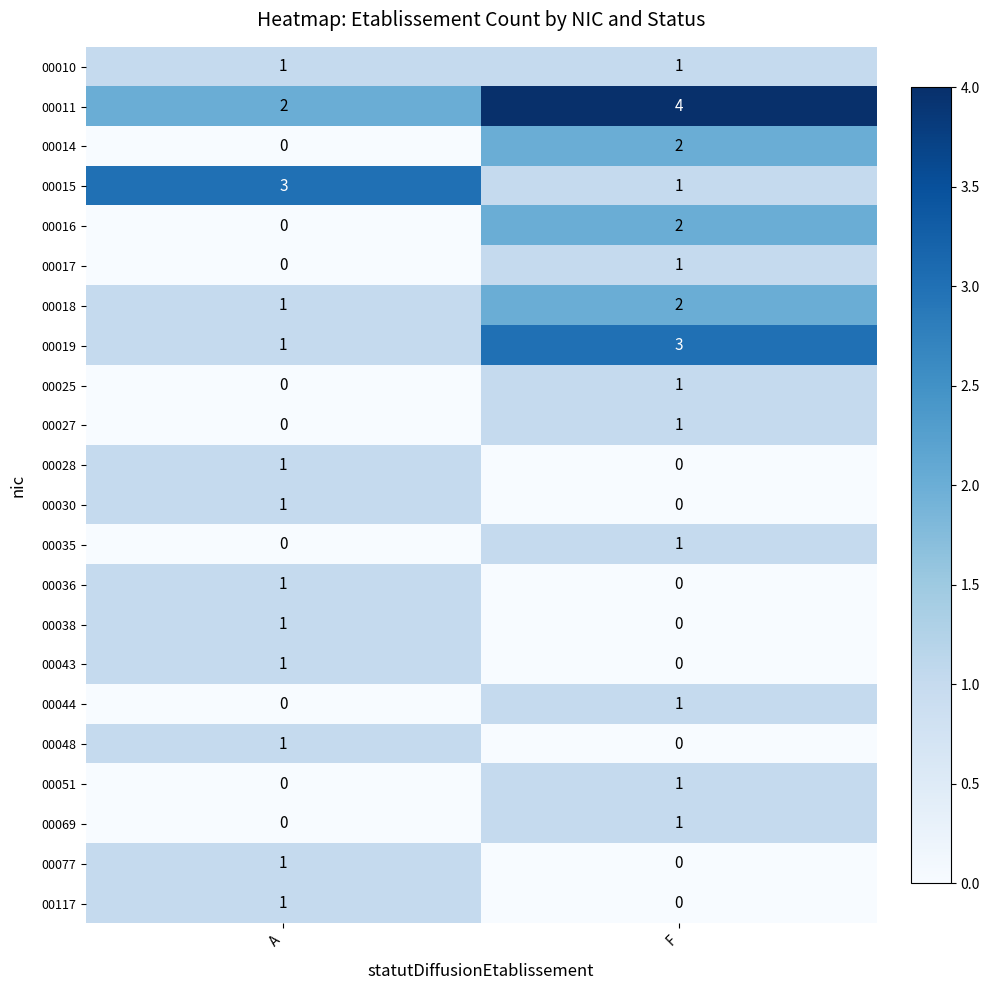

How many values in 00043 are above zero?

1